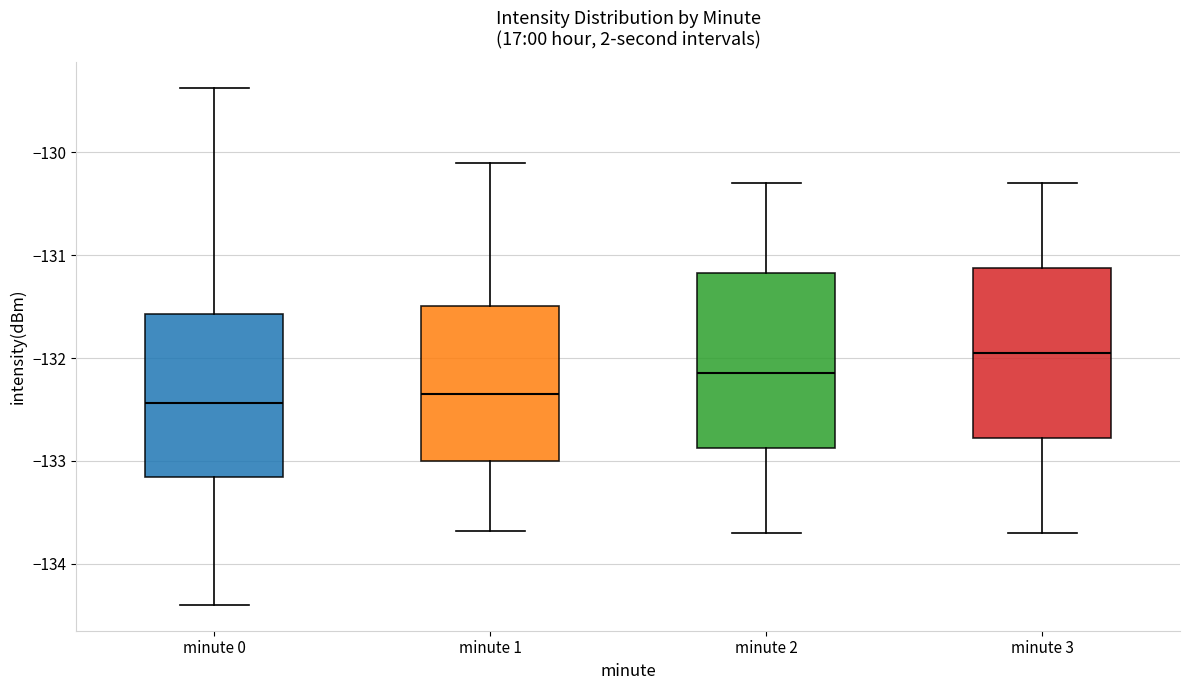

Reading left to right, transcribe this box plot: for each box, give where its median line is, the range the box spans, and where its two whiskers end, as read against the y-axis. The values are not printed on the chart, so give them approximately, as read against the axis.

minute 0: median -132.4, box -133.2 to -131.6, whiskers -134.4 to -129.4
minute 1: median -132.3, box -133.0 to -131.5, whiskers -133.7 to -130.1
minute 2: median -132.1, box -132.9 to -131.2, whiskers -133.7 to -130.3
minute 3: median -131.9, box -132.8 to -131.1, whiskers -133.7 to -130.3